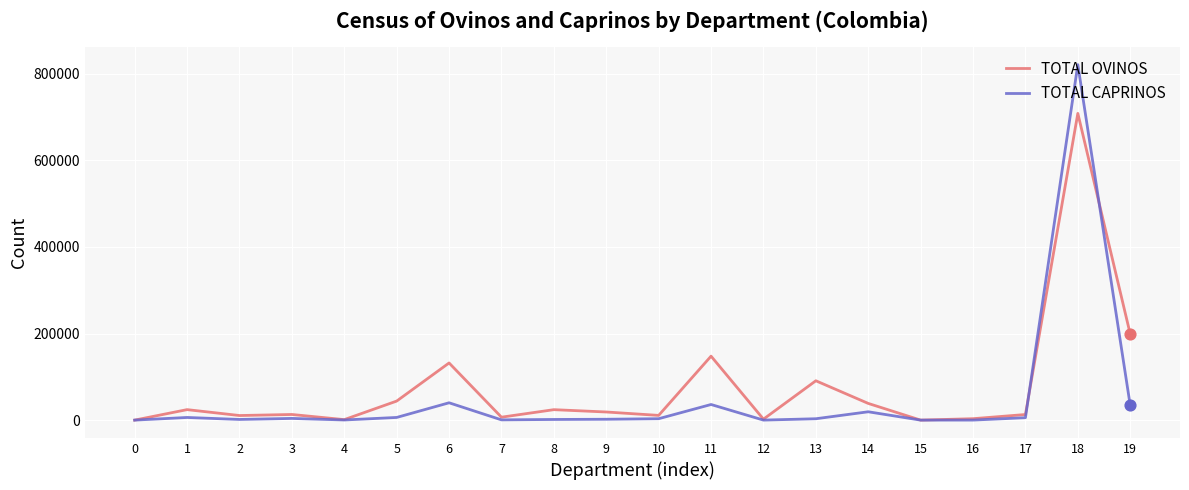

At which category is the sum across all series the highest?

18